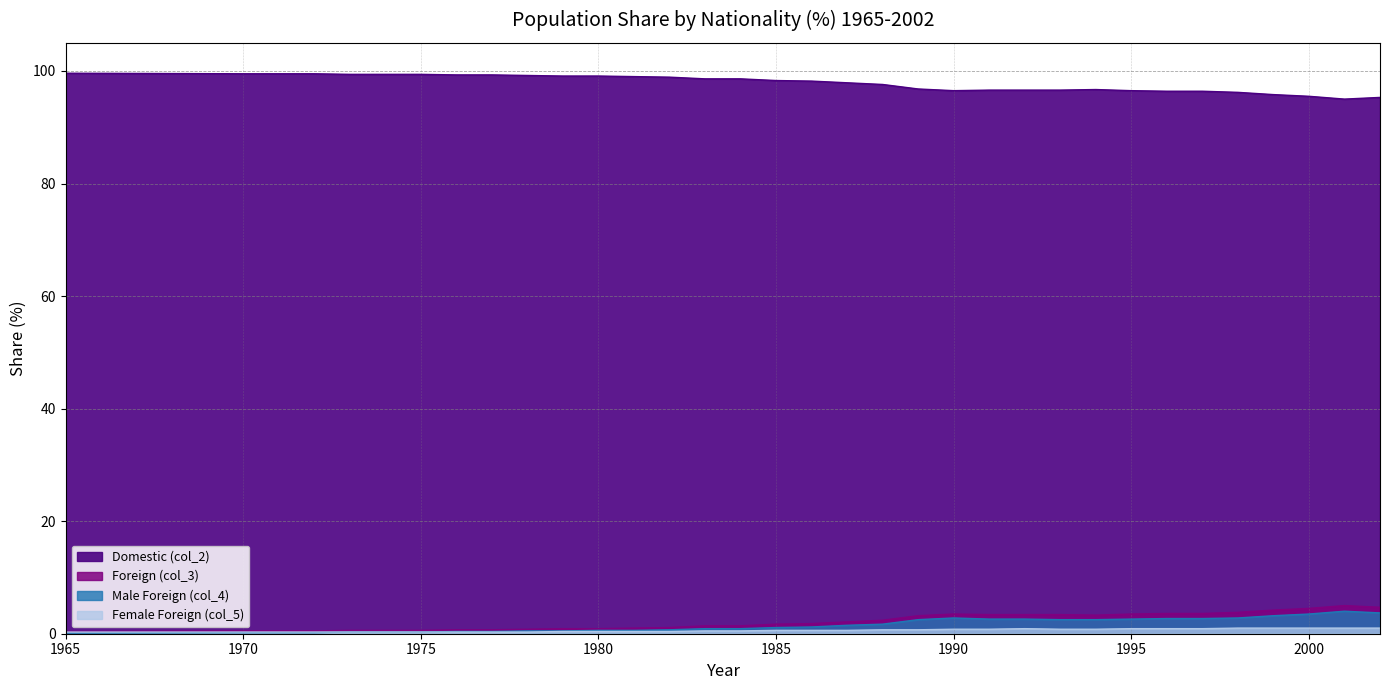

Which series has the widest spread of values?

Foreign (col_3)